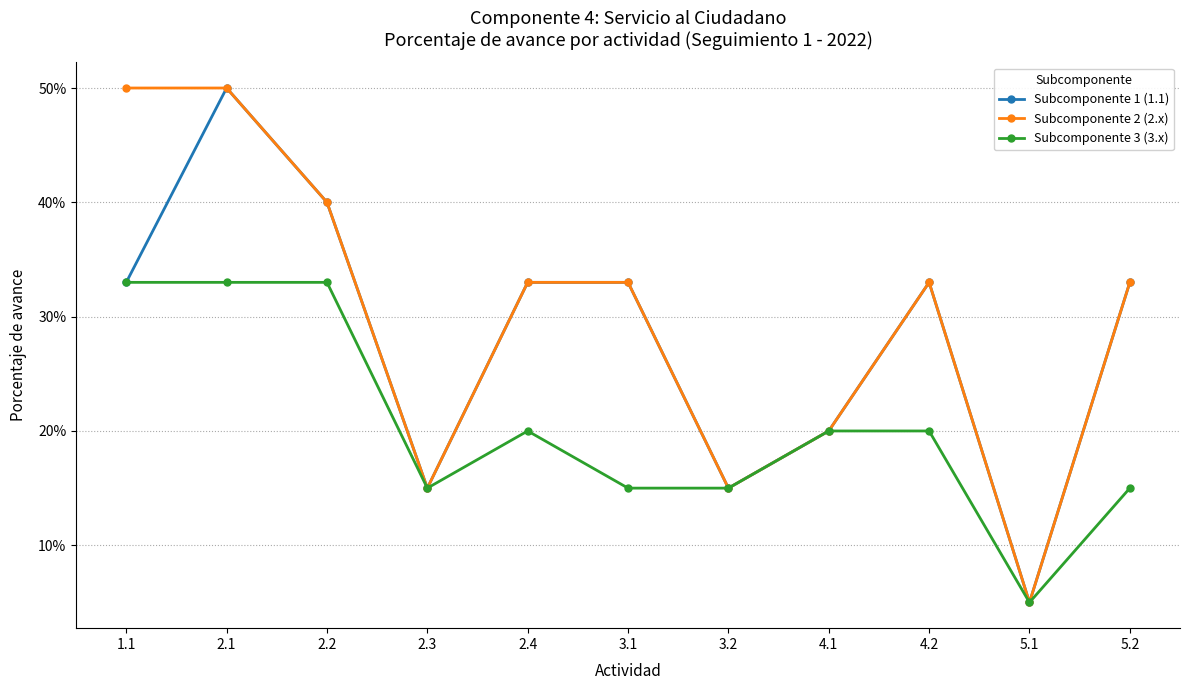

Is the value of Subcomponente 1 (1.1) at 4.2 greater than the value of Subcomponente 3 (3.x) at 3.2?

Yes